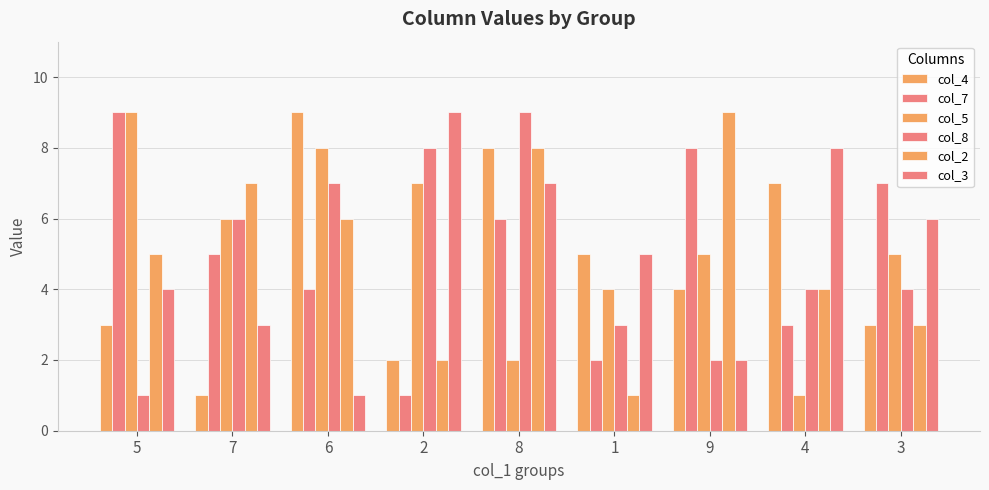

The col_5 series shows 7 at 3. True or false?

False